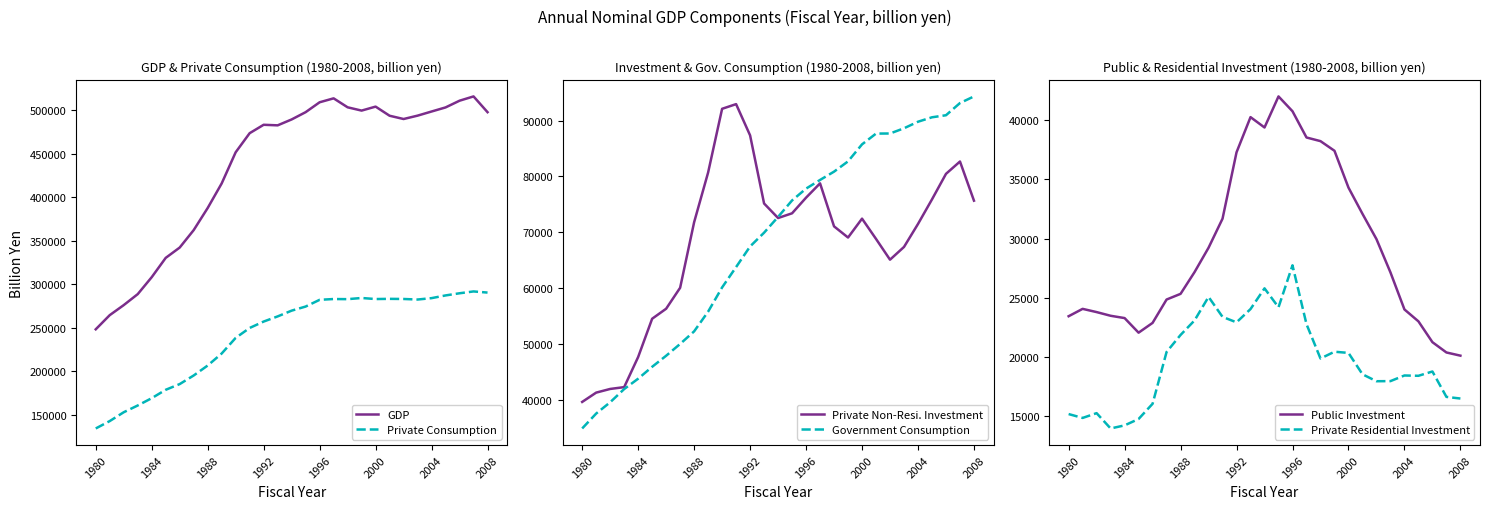

Read the GDP value at 1996.

509095.8